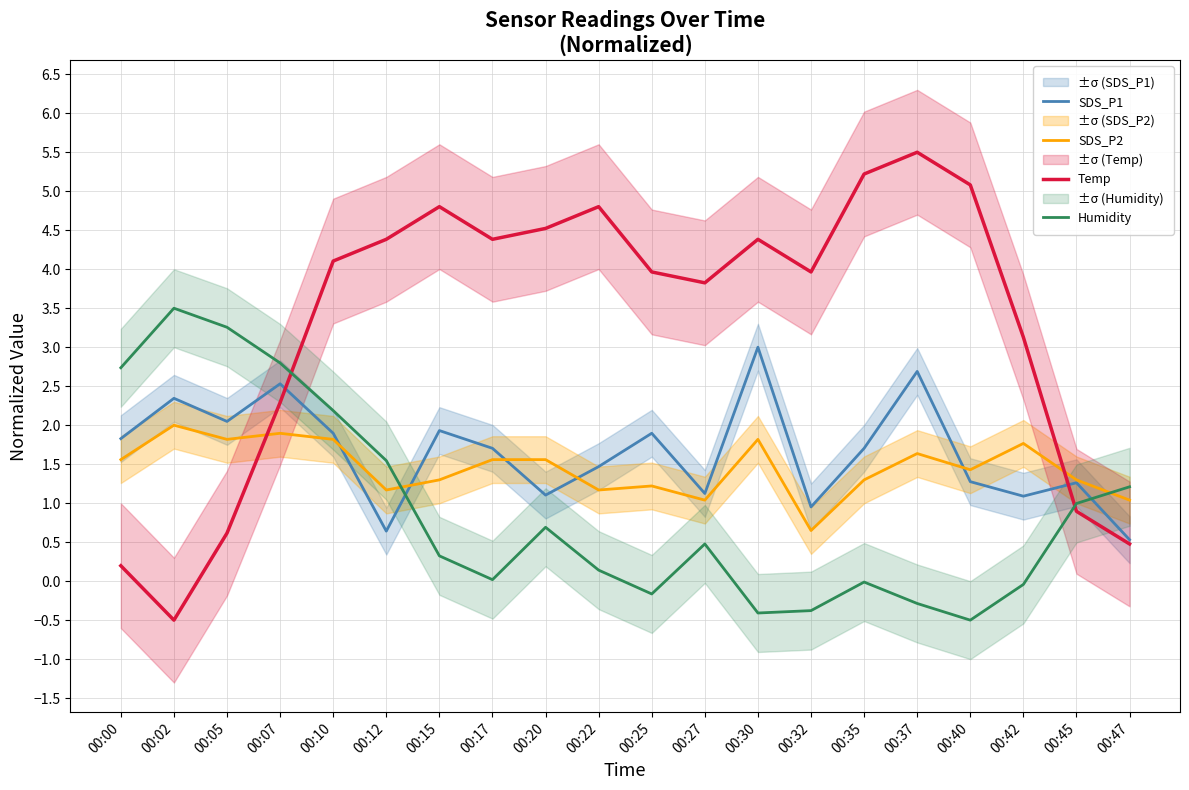

True or false: SDS_P1 and SDS_P2 cross at least once.

True